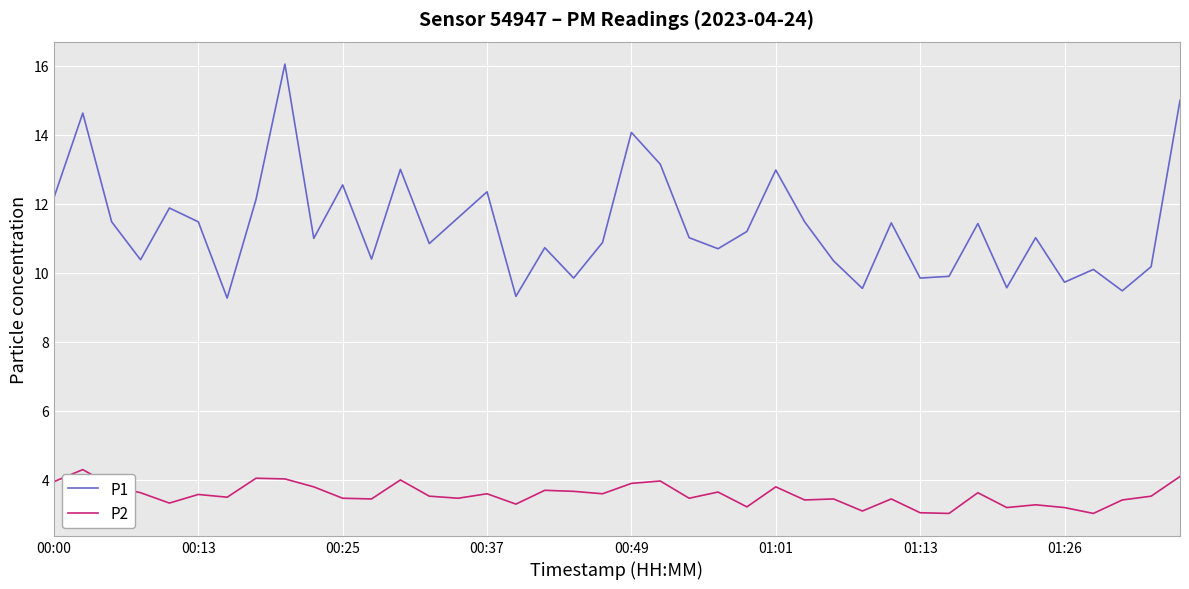

What is the difference between the second highest and minimum values in the P1 series?

5.7